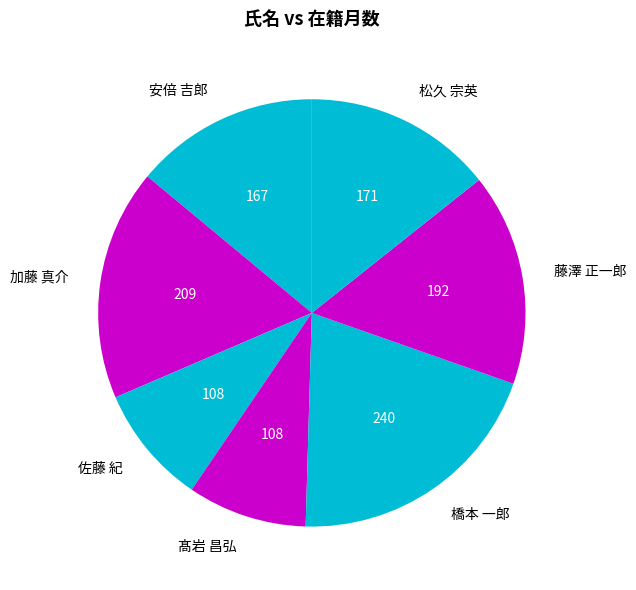

Combined, do 藤澤 正一郎 and 佐藤 紀 account for over 50%?

No